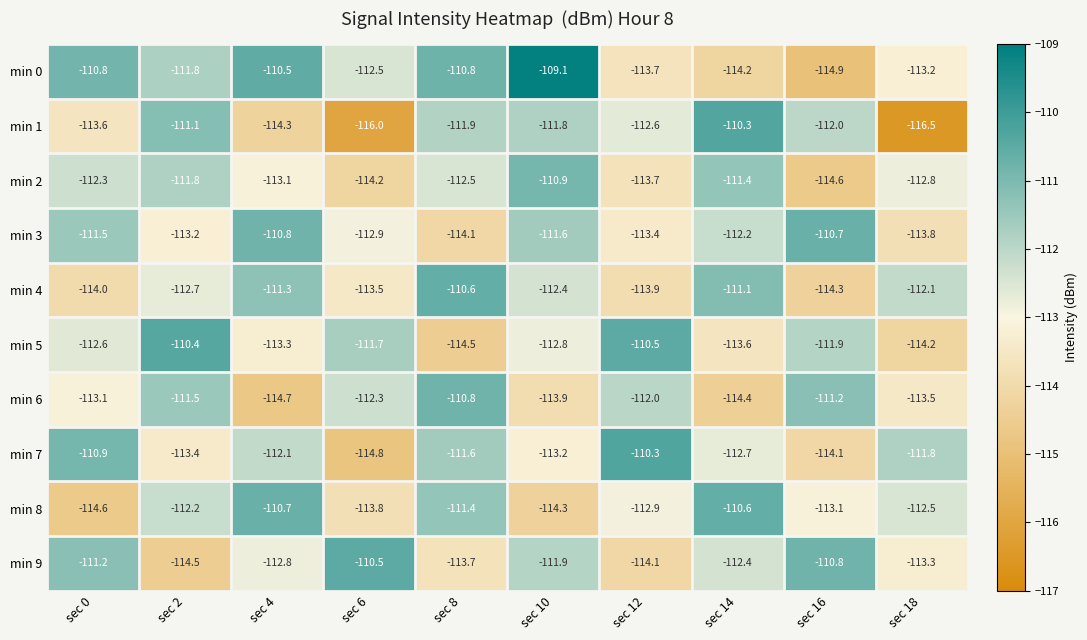

Which series has the largest total across all categories?

min 0